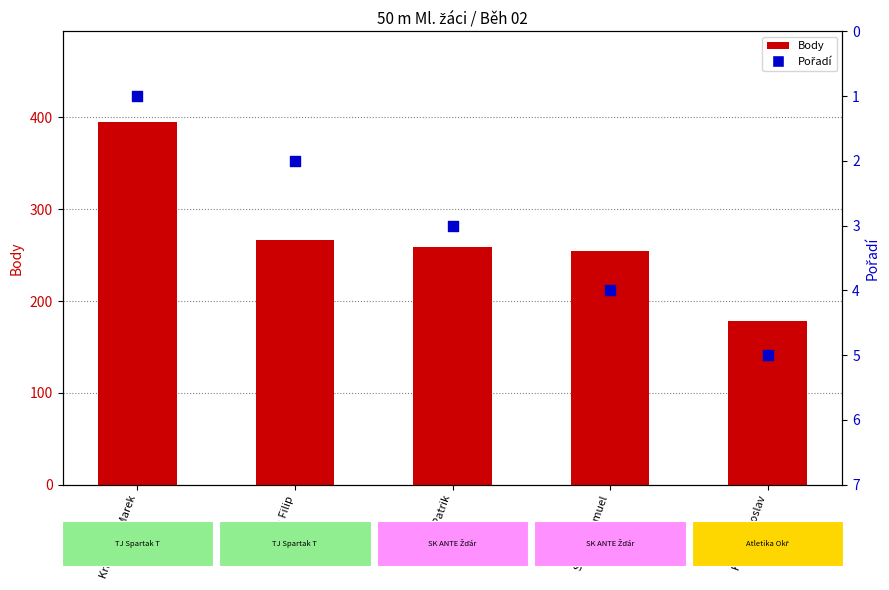

At how many categories does at least one series exceed 217?

4